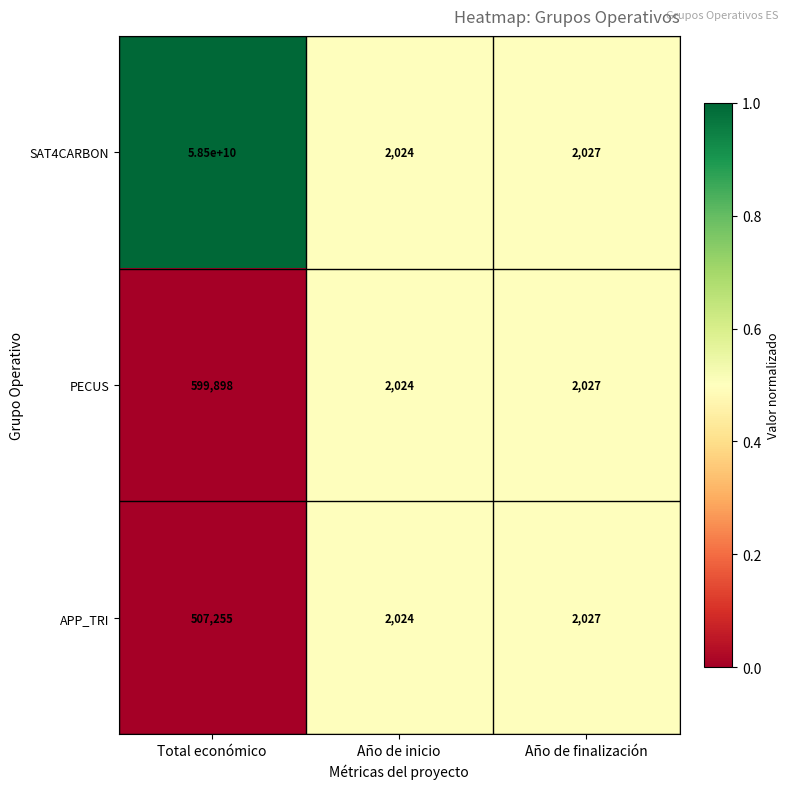

What is the sum of all PECUS values?

603949